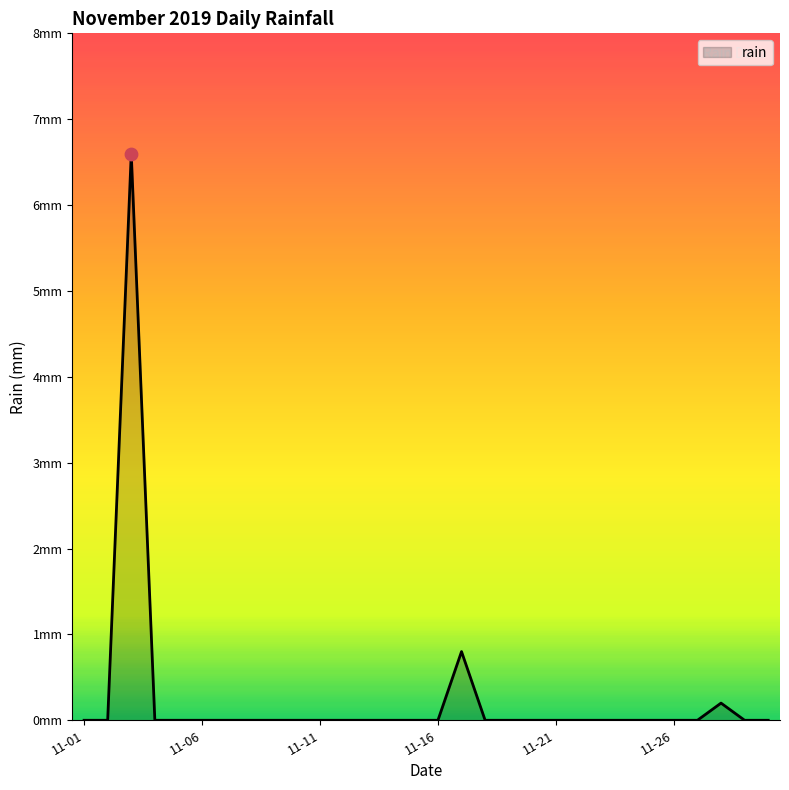

Does the chart have visible grid lines?

No